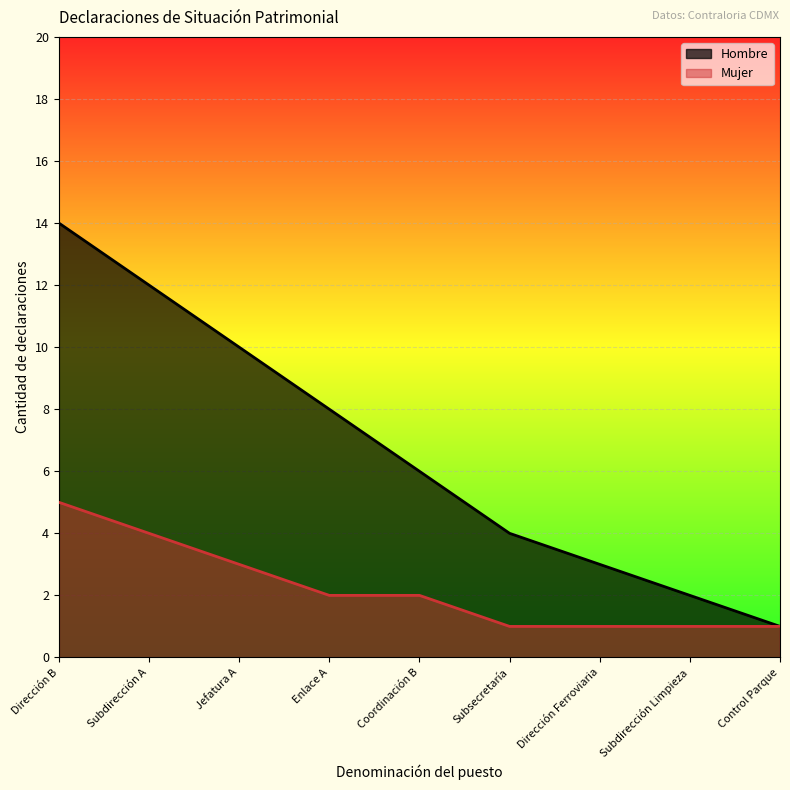

At how many categories does at least one series exceed 5?

5